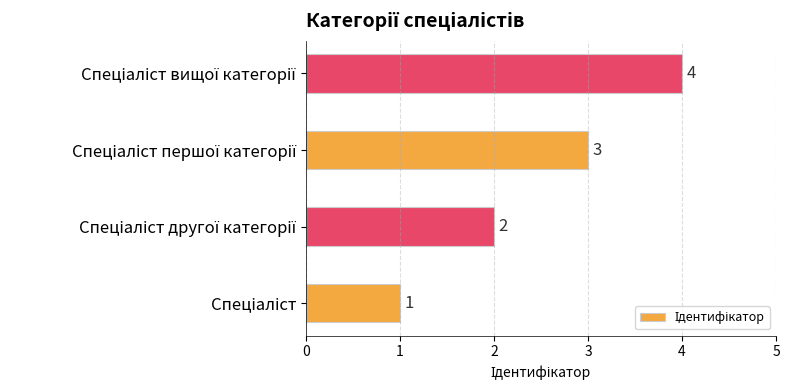

What is the greatest value displayed?

4